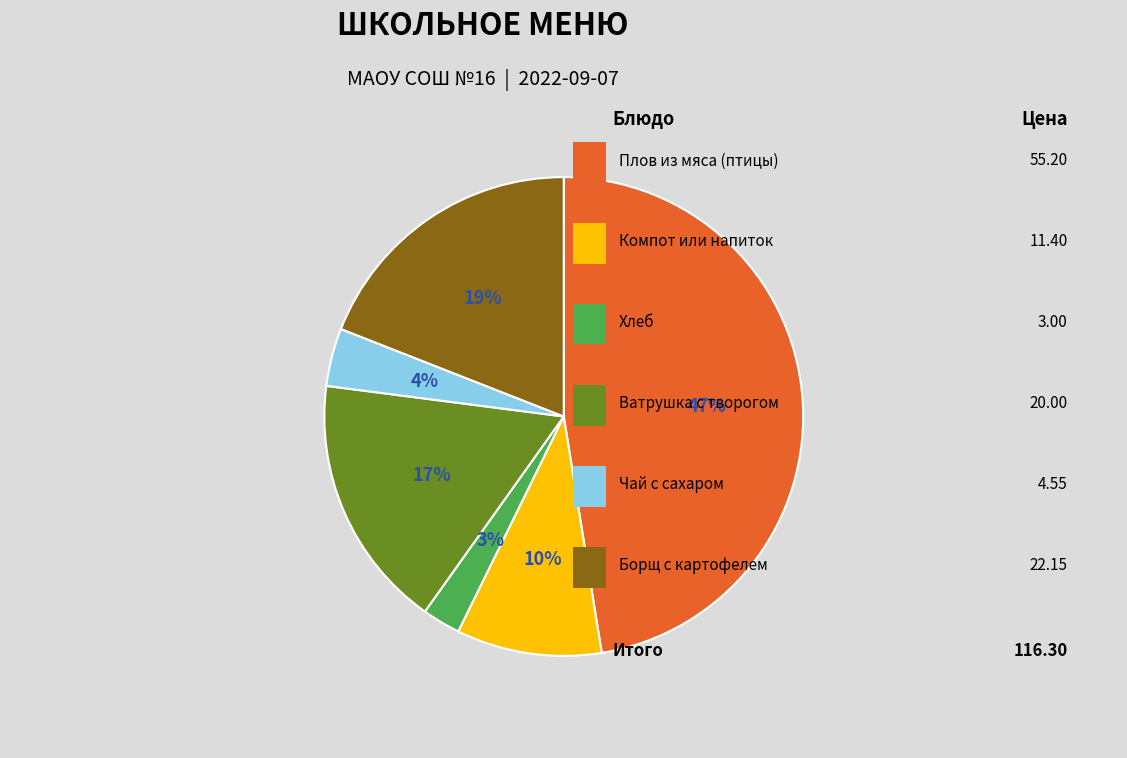

To the nearest percent, what is the average slice percentage?

17%